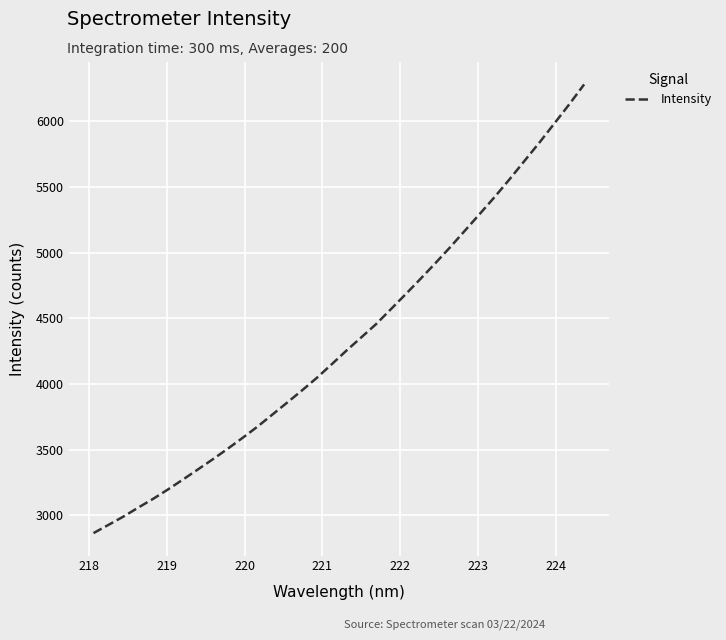

What is the difference between the maximum and minimum values?

3416.6